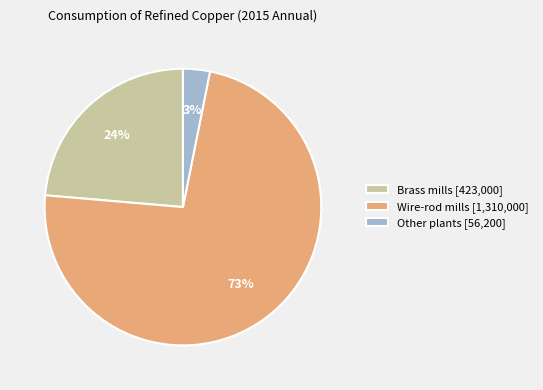

Is it true that Other plants [56,200] is 3% of the pie?

True